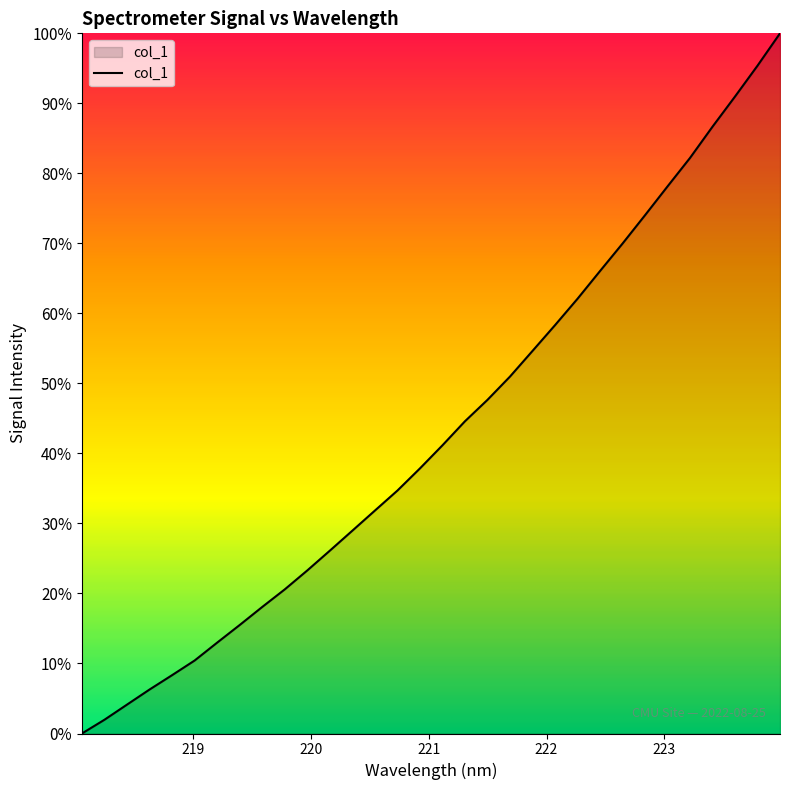

What is the sum of all values?

1383.9